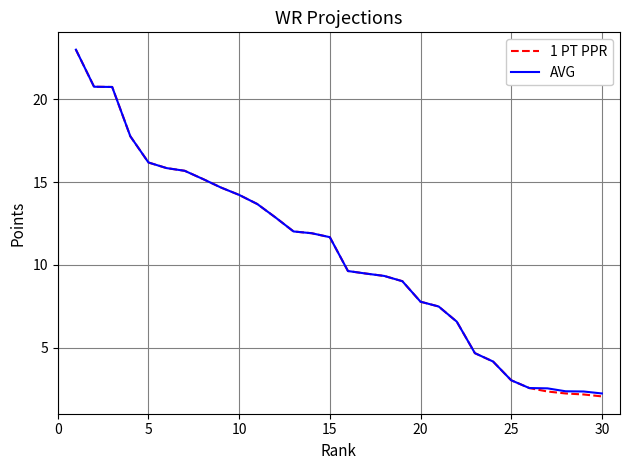

What is the smallest value displayed?

2.1